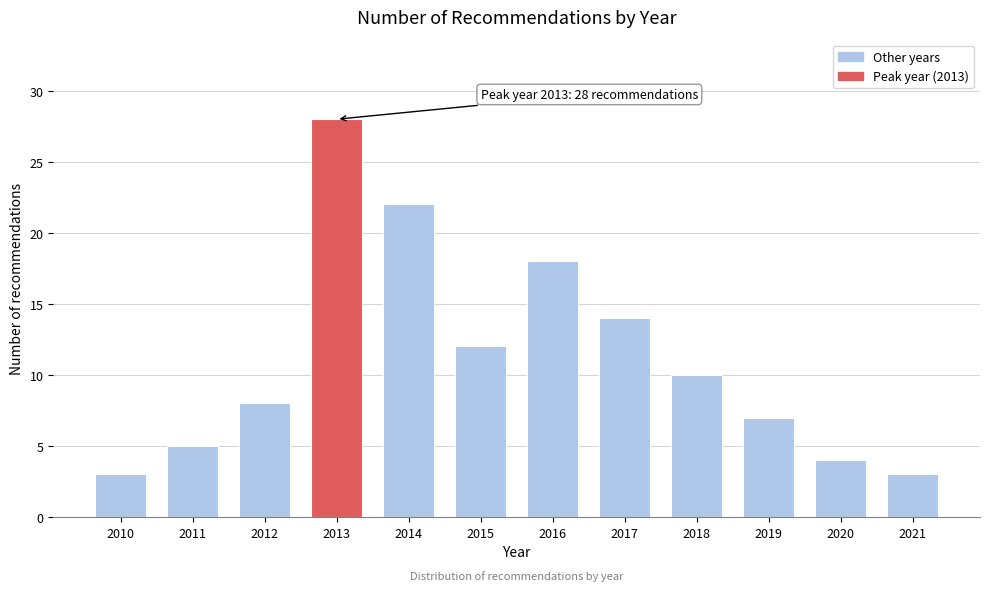

Reading left to right, transcribe all the data shown in this chart.

3	5	8	28	22	12	18	14	10	7	4	3